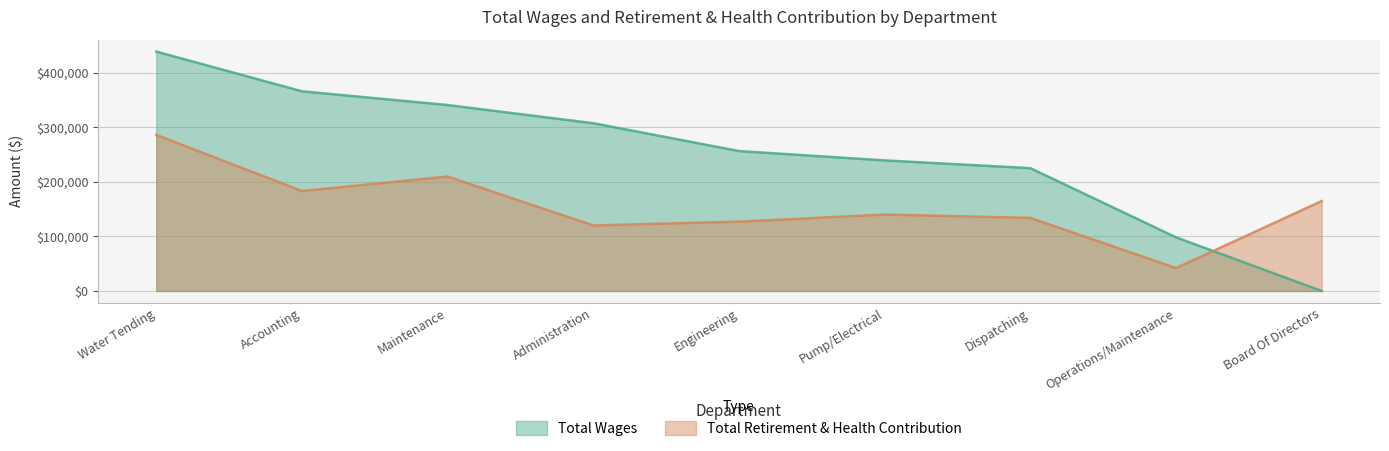

How many lines are shown in the chart?

2